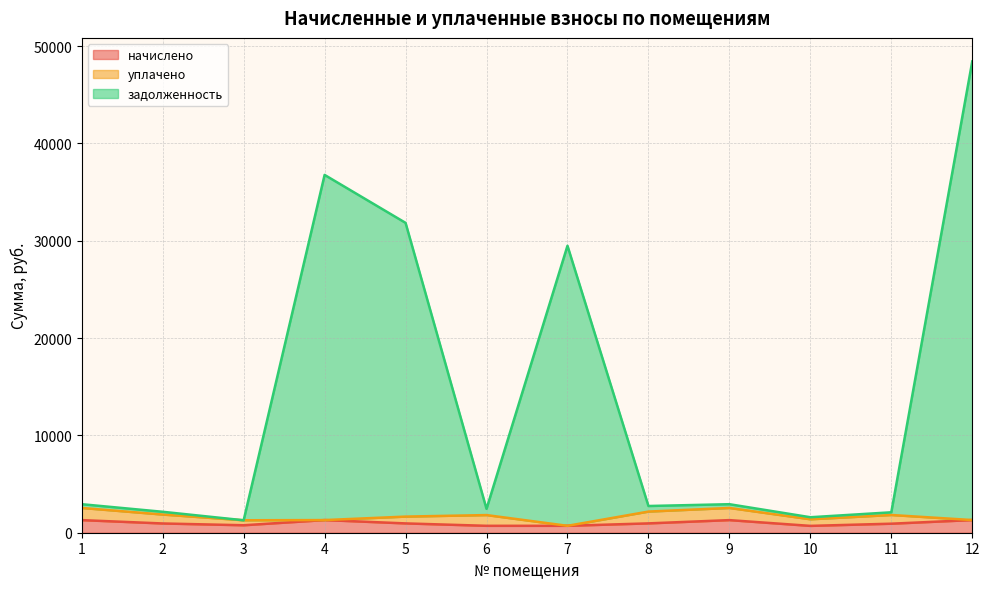

Where is the first local minimum for начислено?

3